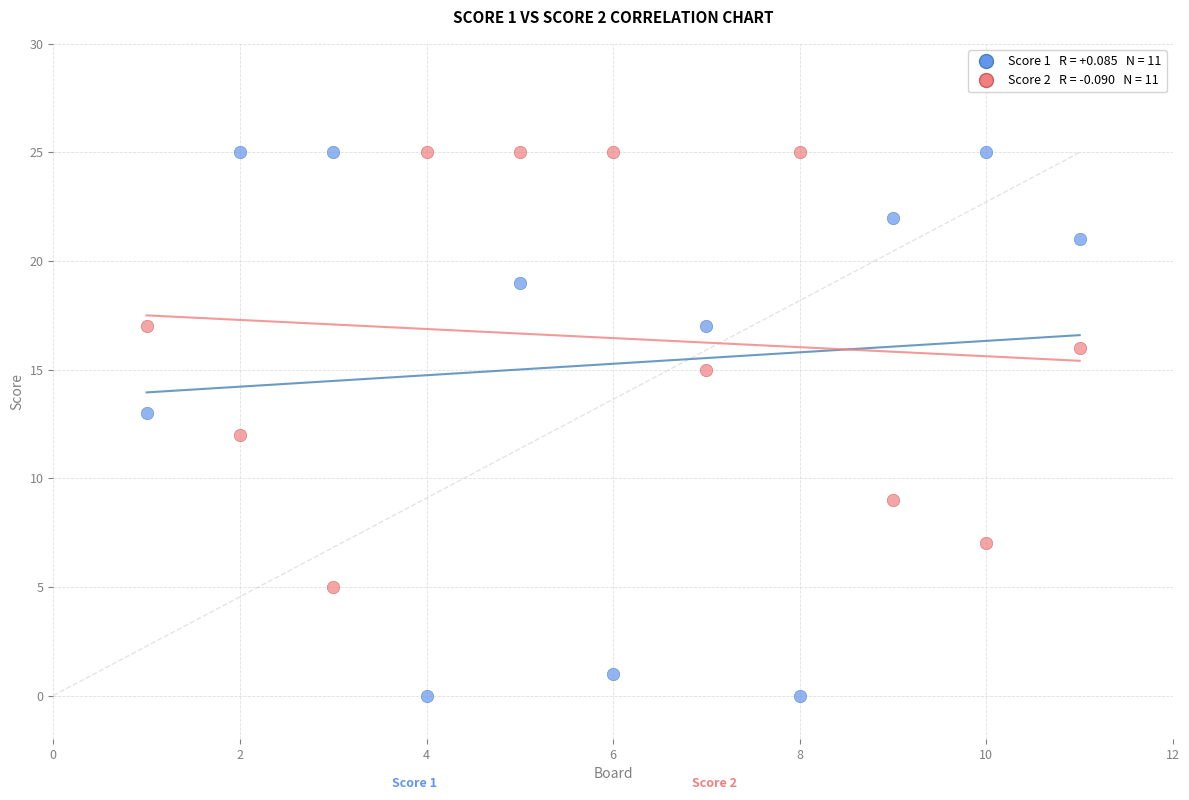

Across all data points, what is the range of X values (max minus min)?

10